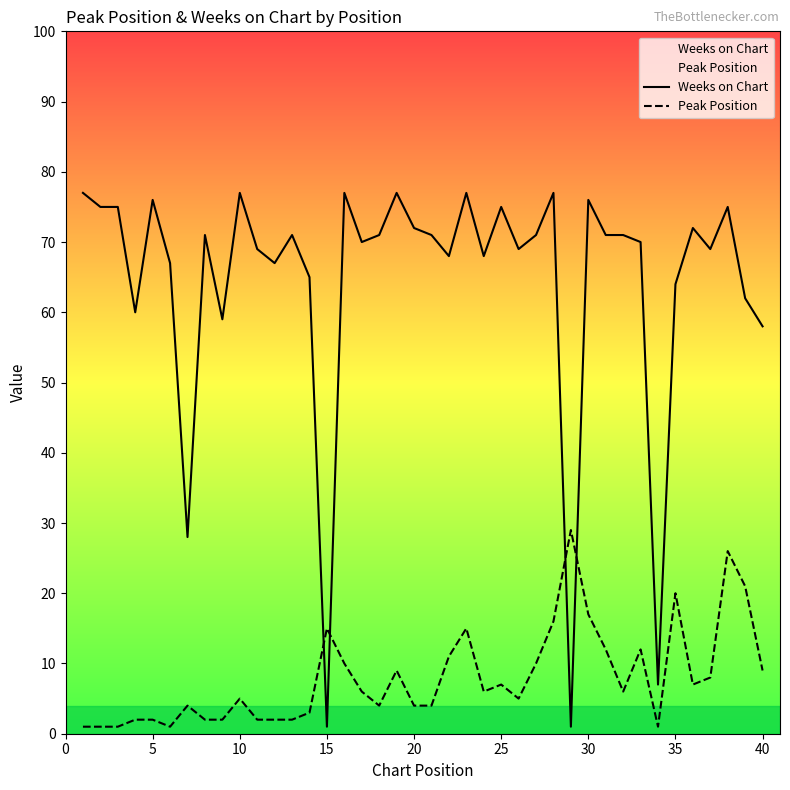

Which series has the largest total across all categories?

Weeks on Chart